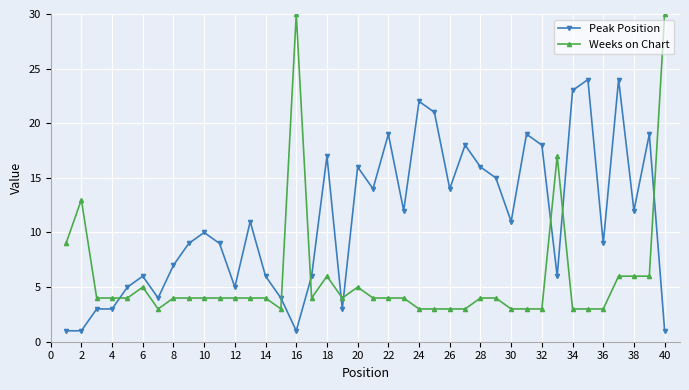

Which series has the largest total across all categories?

Peak Position